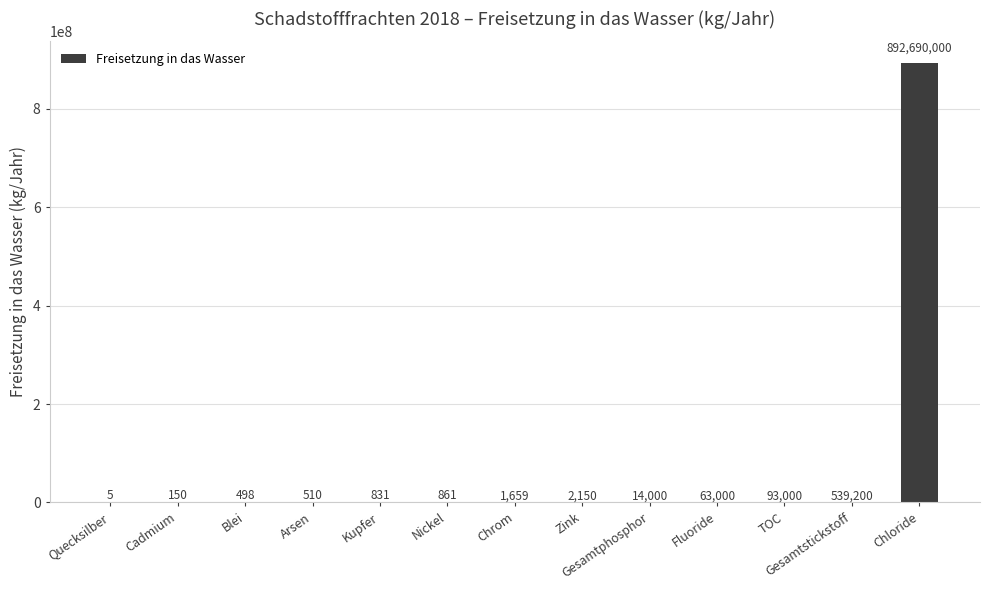

Is it true that the value at Arsen is 510?

True